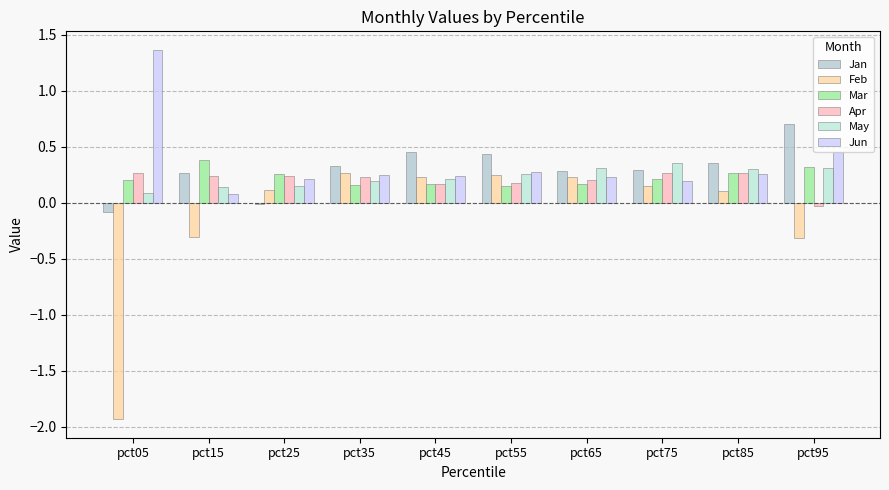

What is the average value of the Jan series?

0.3